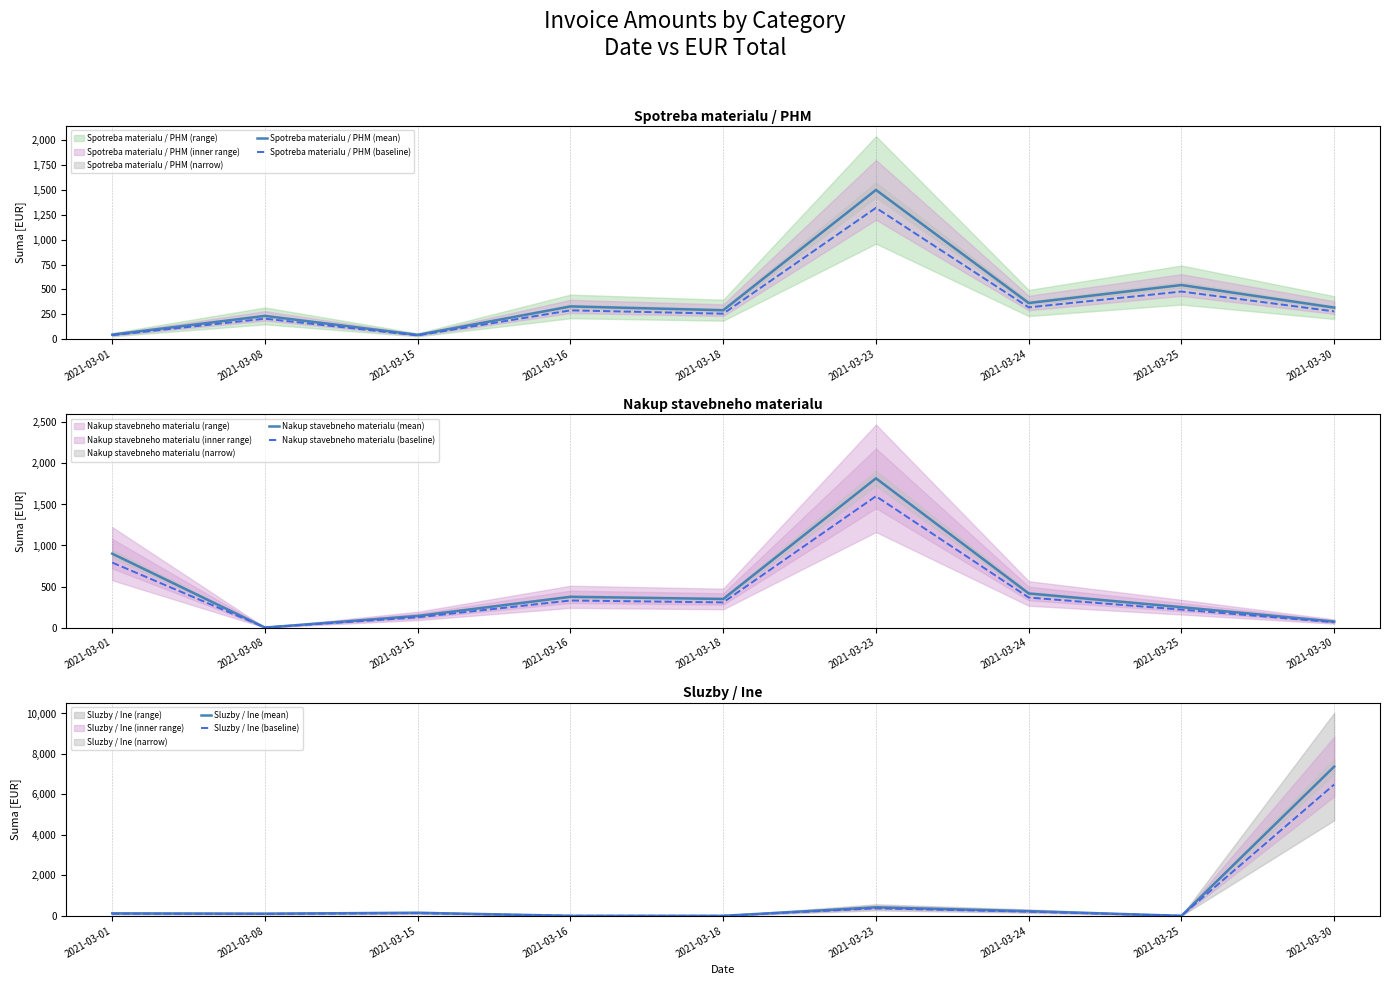

How many interior local valleys does the Spotreba materialu / PHM (mean) series have?

3